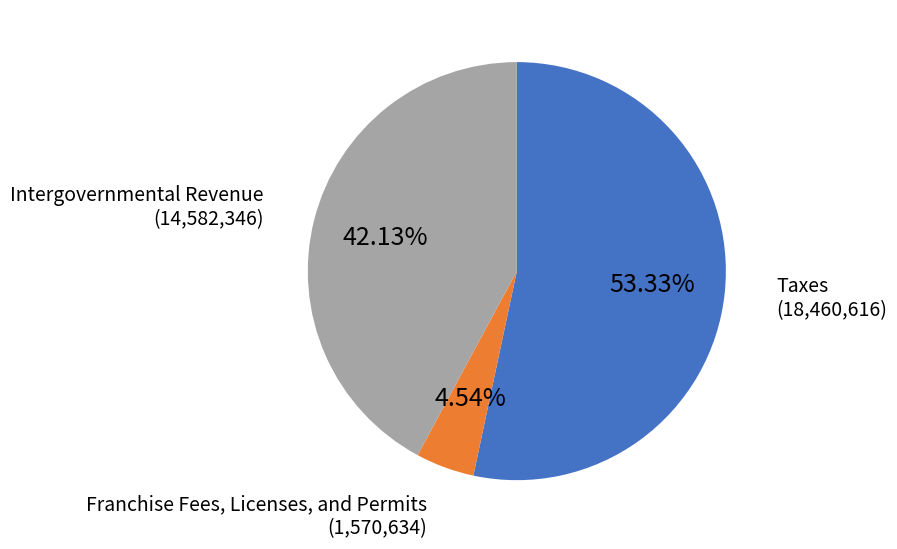

Which category has the smallest portion of the pie?

Franchise Fees, Licenses, and Permits